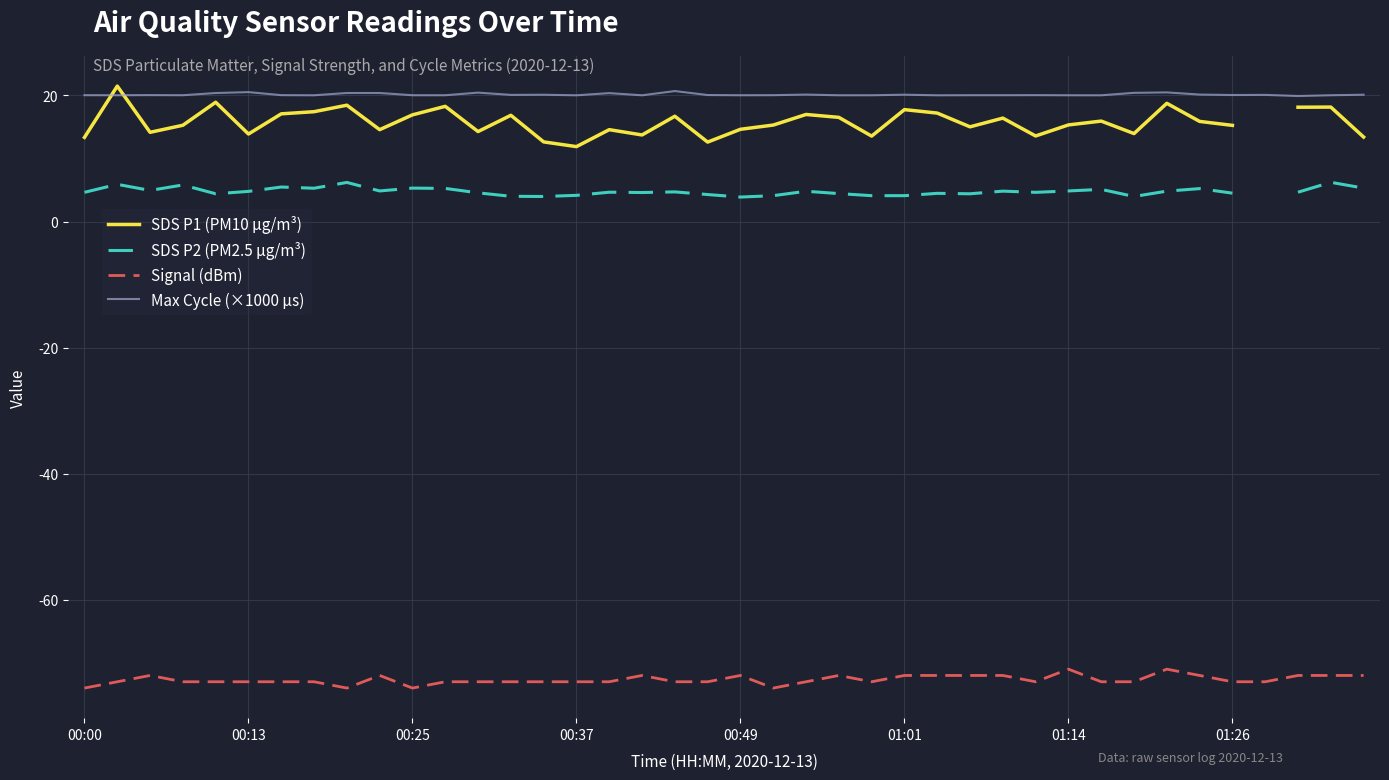

Which series has the largest total across all categories?

Max Cycle (×1000 µs)